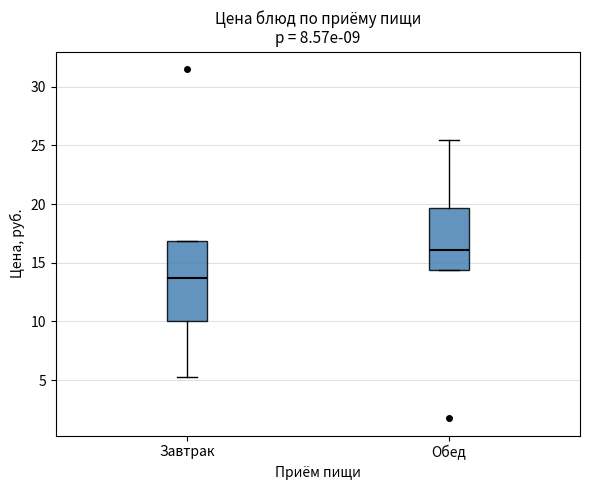

Reading left to right, read every box against the y-axis: the position of its median line, the range the box covers, and the ends of its whiskers. The values are not printed on the chart, so give them approximately, as read against the axis.

Завтрак: median 13.5, box 10.0 to 17.0, whiskers 5.5 to 17.0
Обед: median 16.0, box 14.5 to 19.5, whiskers 14.5 to 25.5